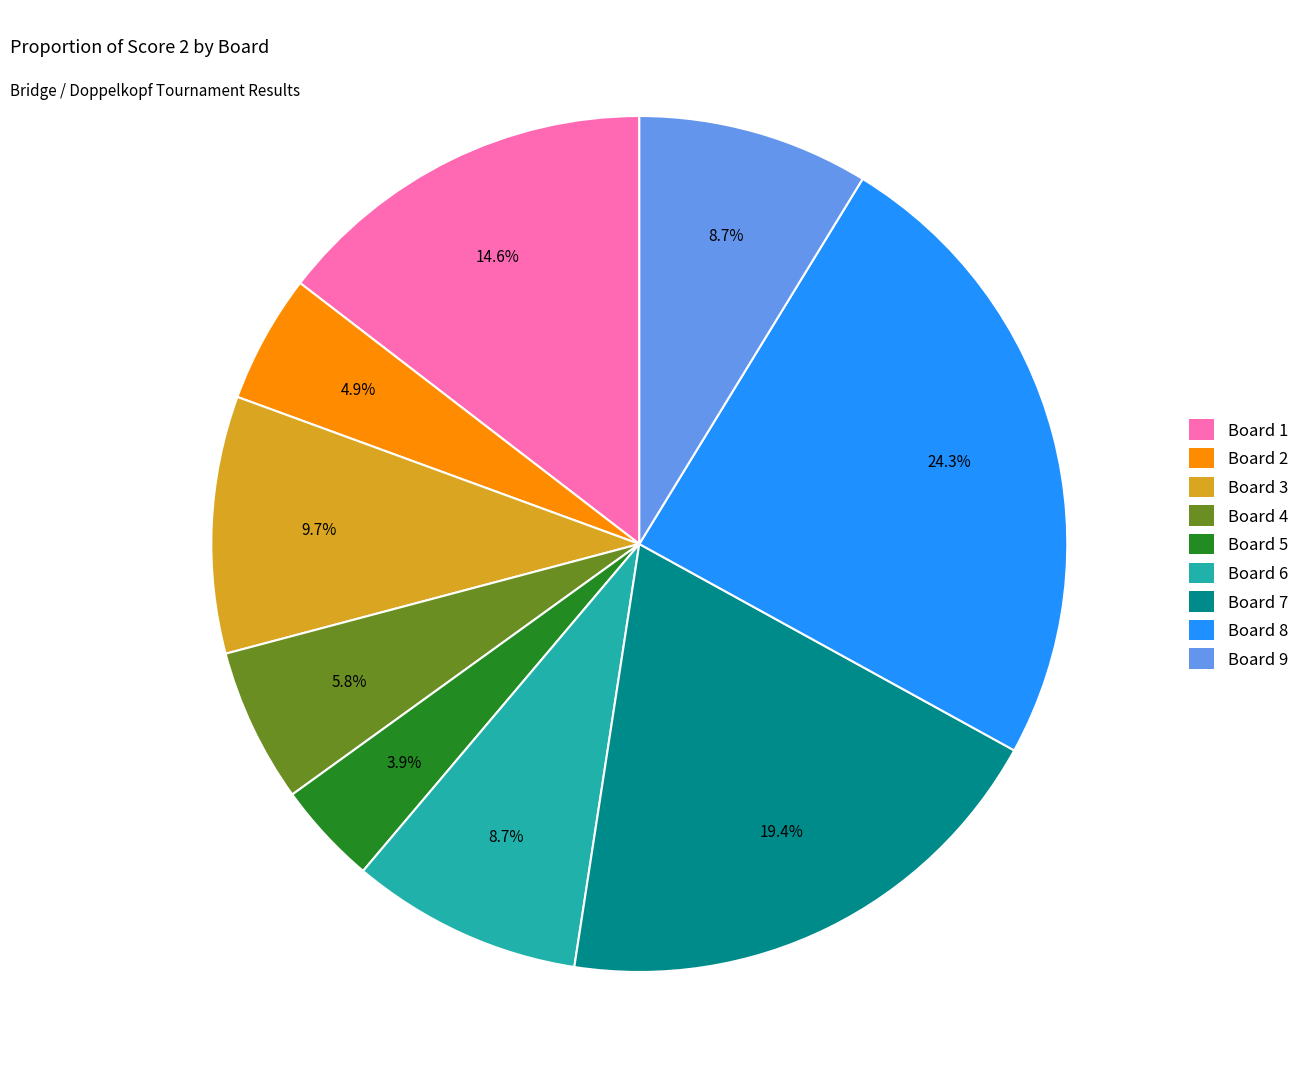

What percentage is the Board 5 slice, to the nearest percent?

4%